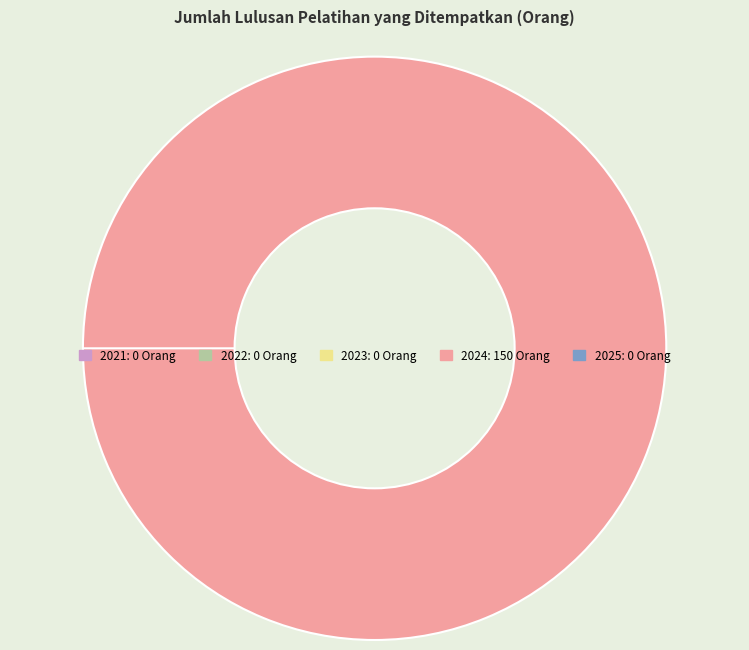

Between 2021 and 2025, which is larger?

2021